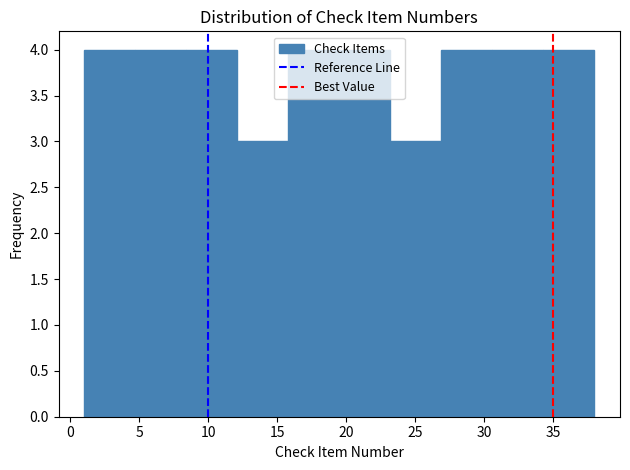

Reading left to right, list every bar in this chart as the range it spans on the x-axis followed by its height. Neither the bar edges nor the heights are printed on the chart, so give them approximately, as read against the axes.

1.0 to 4.7: 4
4.7 to 8.4: 4
8.4 to 12.1: 4
12.1 to 15.8: 3
15.8 to 19.5: 4
19.5 to 23.2: 4
23.2 to 26.9: 3
26.9 to 30.6: 4
30.6 to 34.3: 4
34.3 to 38.0: 4